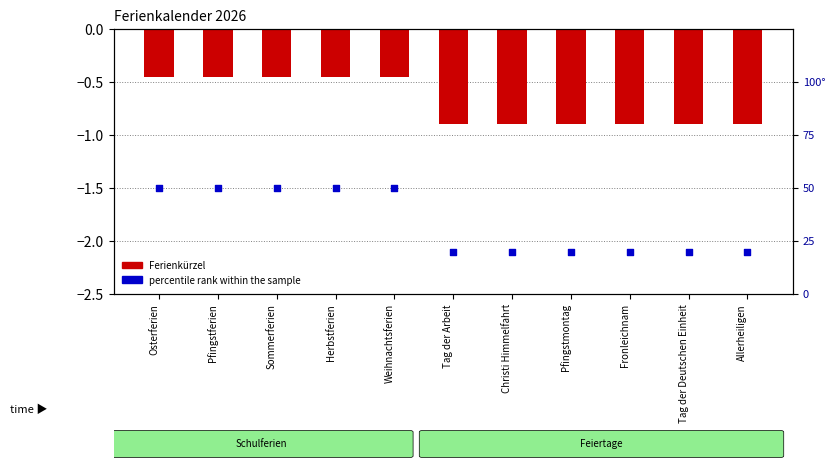

Which series has the largest total across all categories?

percentile rank within the sample